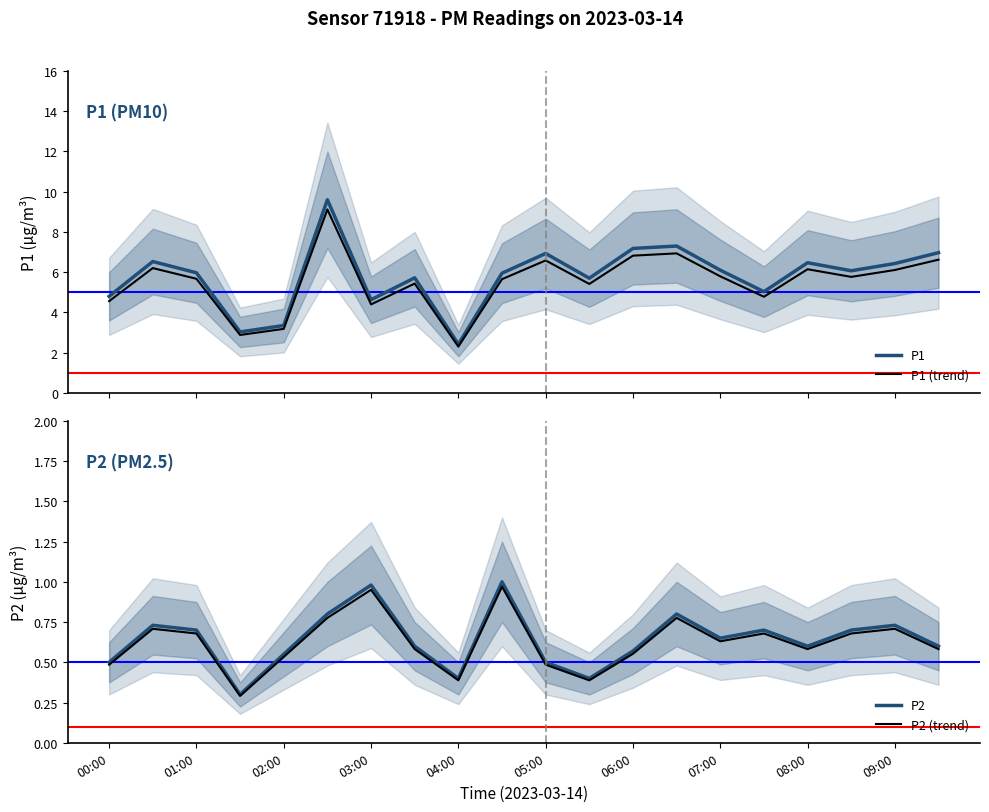

What is the highest value of the P1 series?

9.6